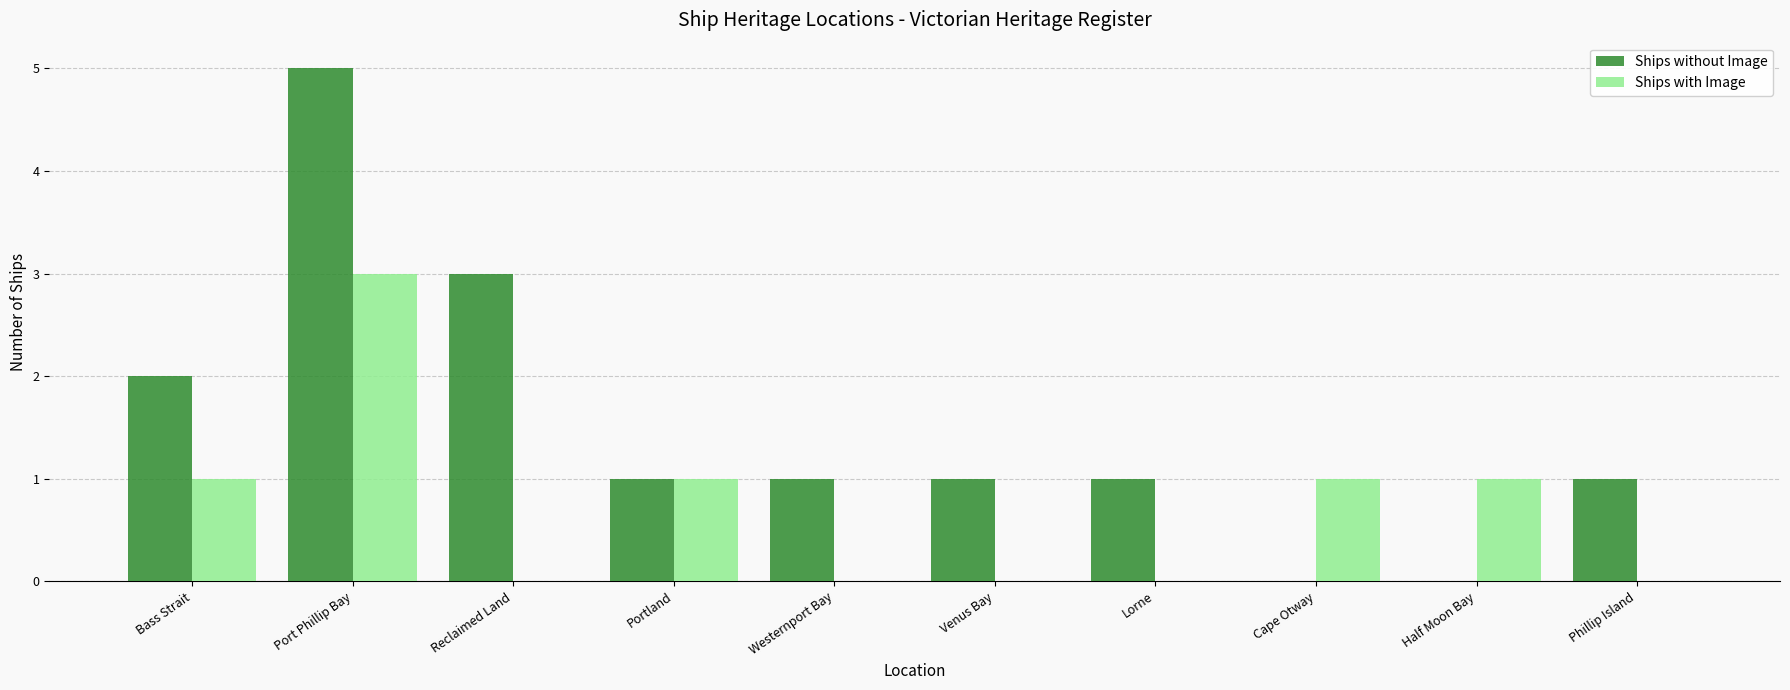

Which series changed the most between Reclaimed Land and Venus Bay?

Ships without Image